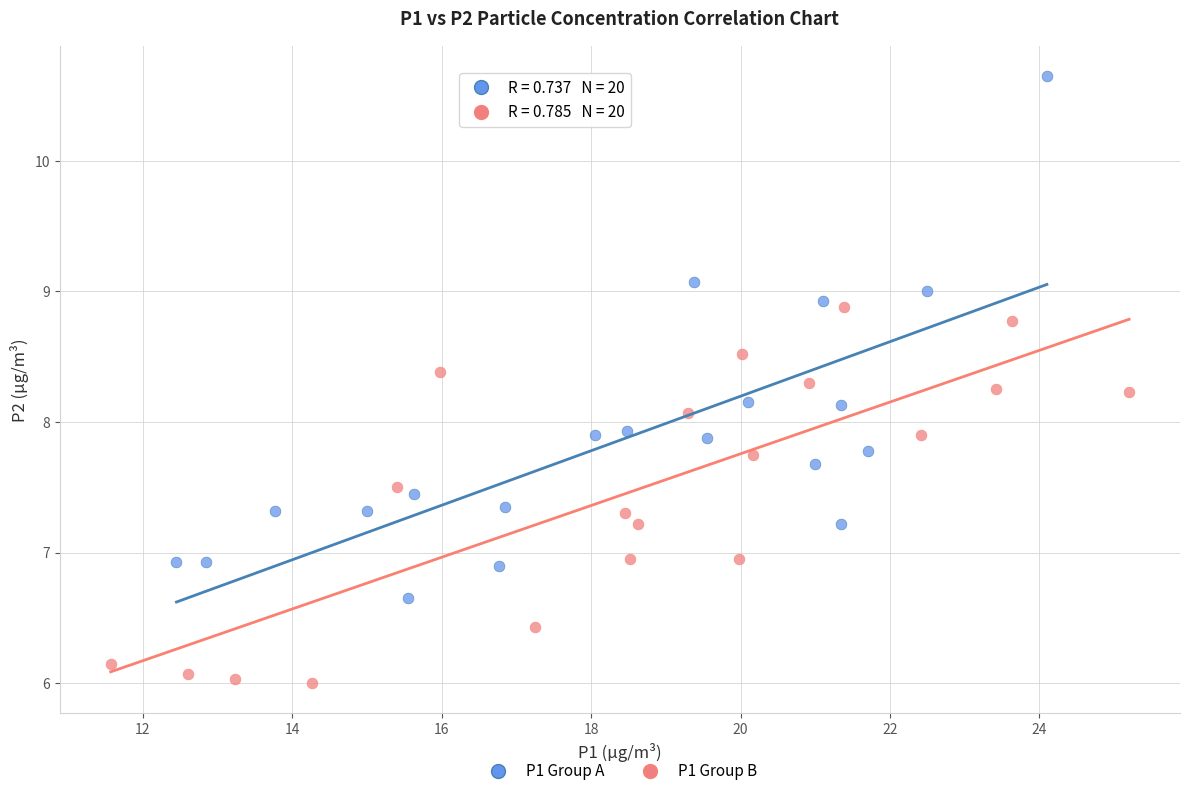

Which series reaches the maximum Y coordinate?

P1 Group A